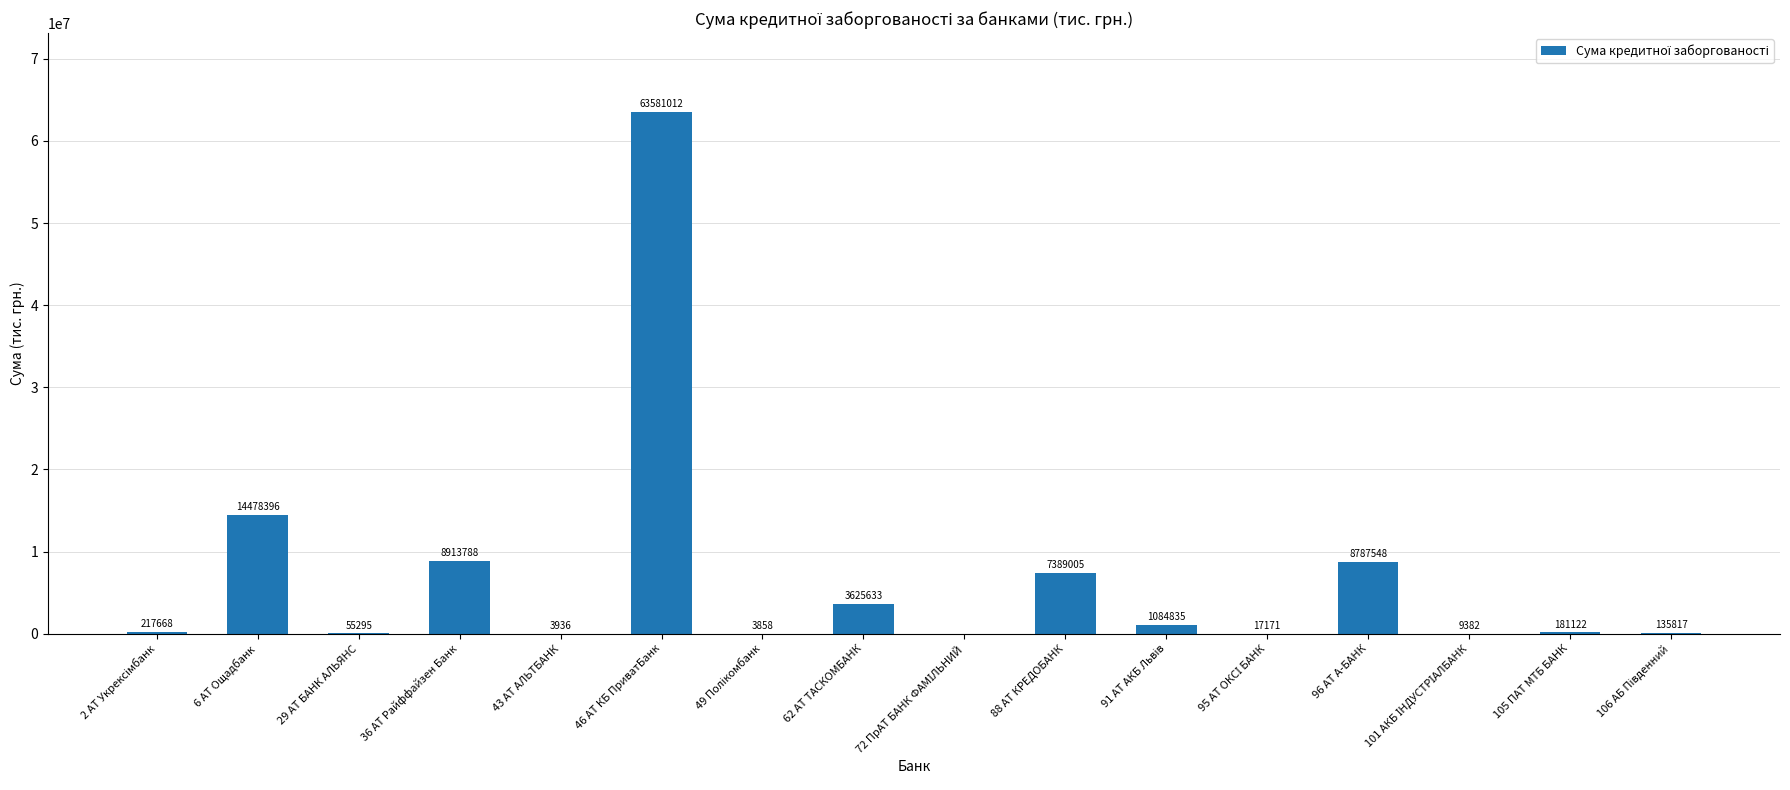

How many values exceed 217668?

8